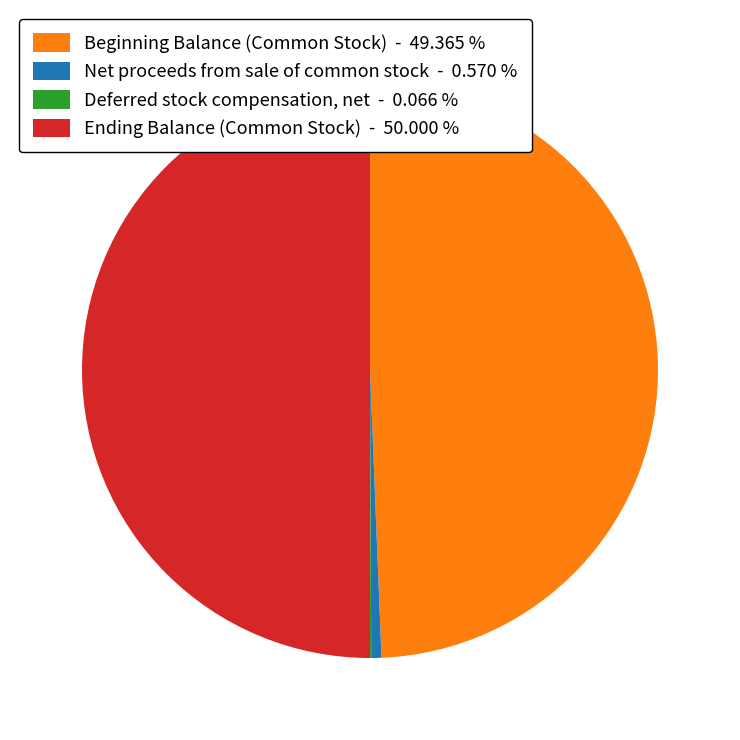

Does Net proceeds from sale of common stock - 0.570 % represent more than half of the total?

No